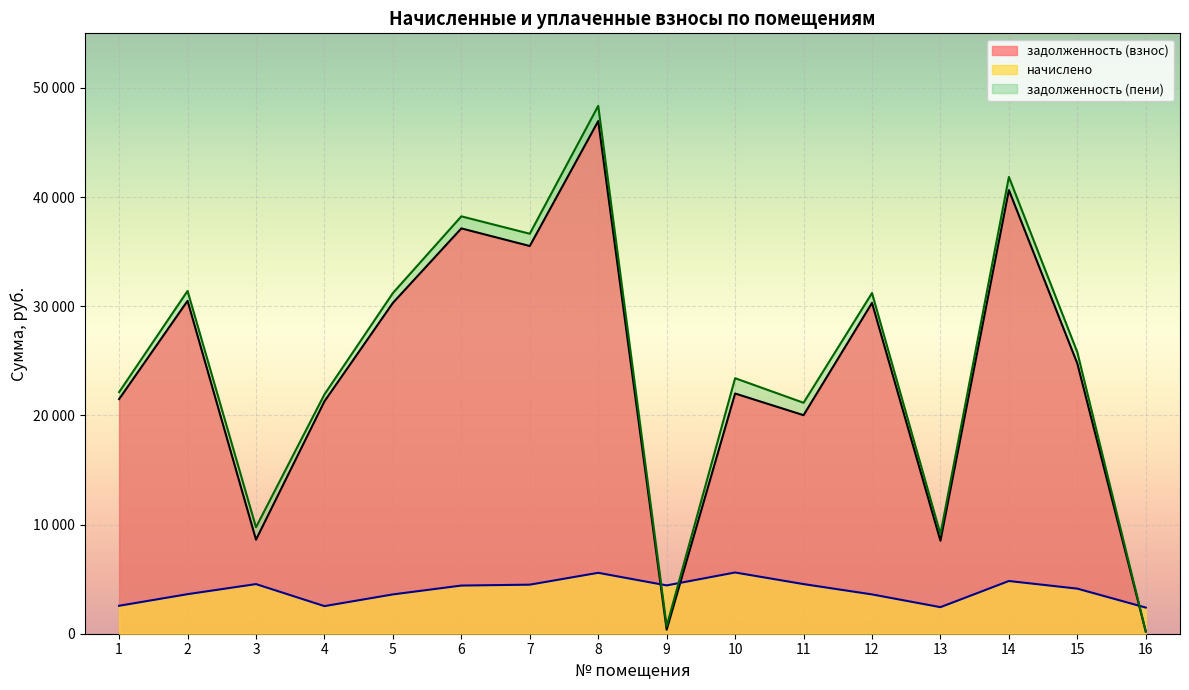

What is the average value of the задолженность (взнос) series?

23663.4